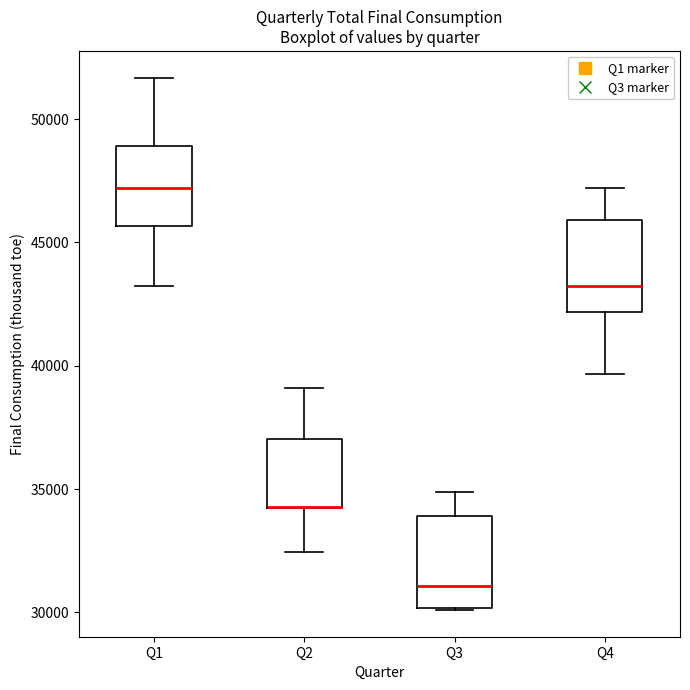

Reading left to right, transcribe this box plot: for each box, give where its median line is, the range the box spans, and where its two whiskers end, as read against the y-axis. The values are not printed on the chart, so give them approximately, as read against the axis.

Q1: median 47000, box 45500 to 49000, whiskers 43000 to 51500
Q2: median 34500 (drawn on the box's lower edge), box 34000 to 37000, whiskers 32500 to 39000
Q3: median 31000, box 30000 to 34000, whiskers 30000 to 35000
Q4: median 43000, box 42000 to 46000, whiskers 39500 to 47000